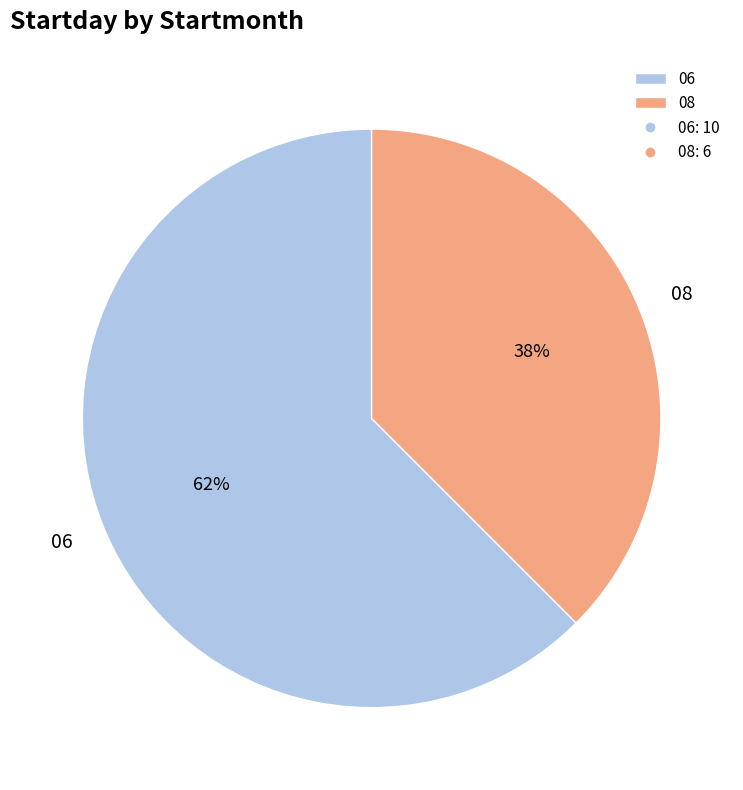

Which has a higher value, 06 or 08?

06